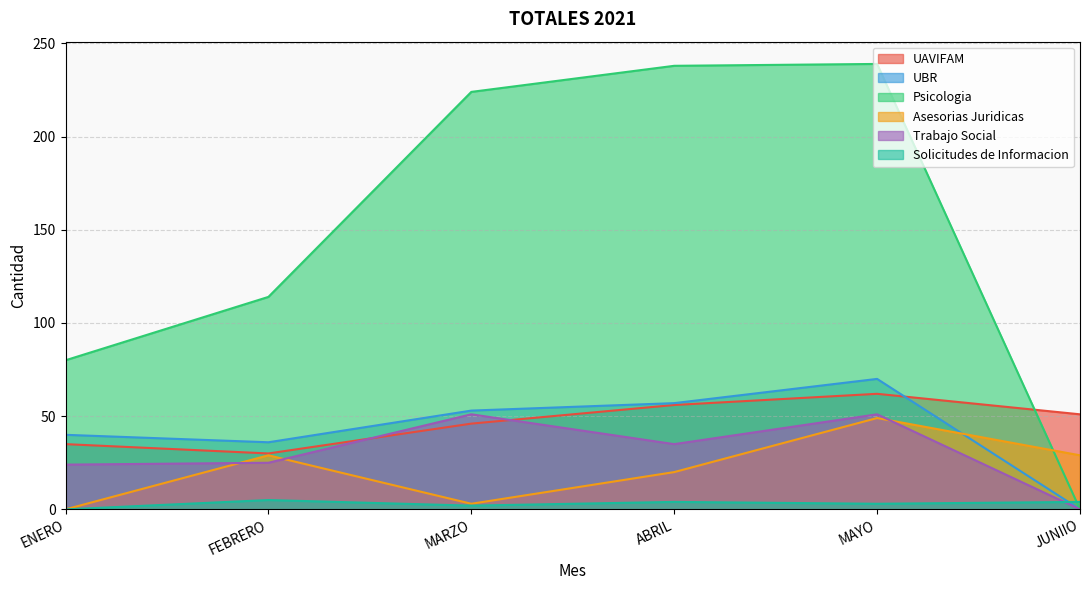

What is the sum of all Trabajo Social values?

186